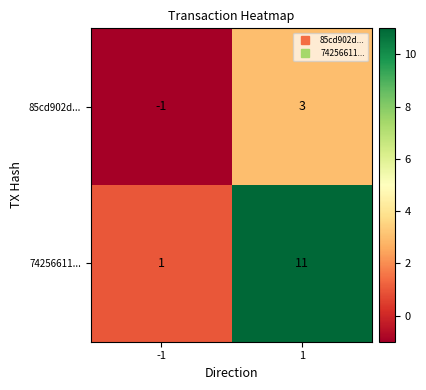

How many values in 85cd902d... are below zero?

1